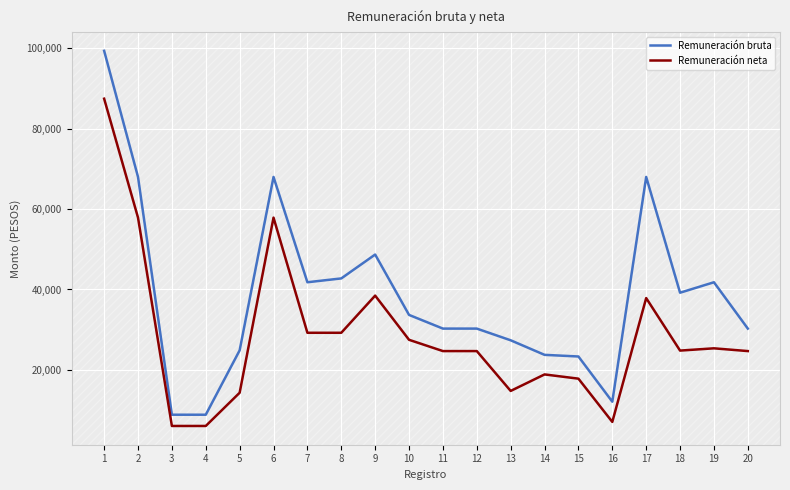

Does the chart have visible grid lines?

Yes